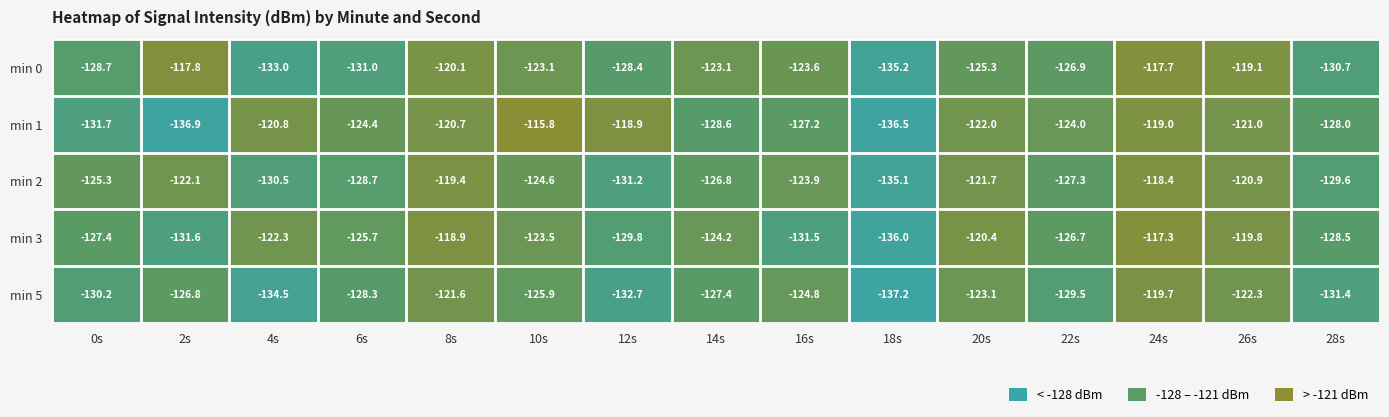

At which category does the chart reach its minimum across all series?

18s